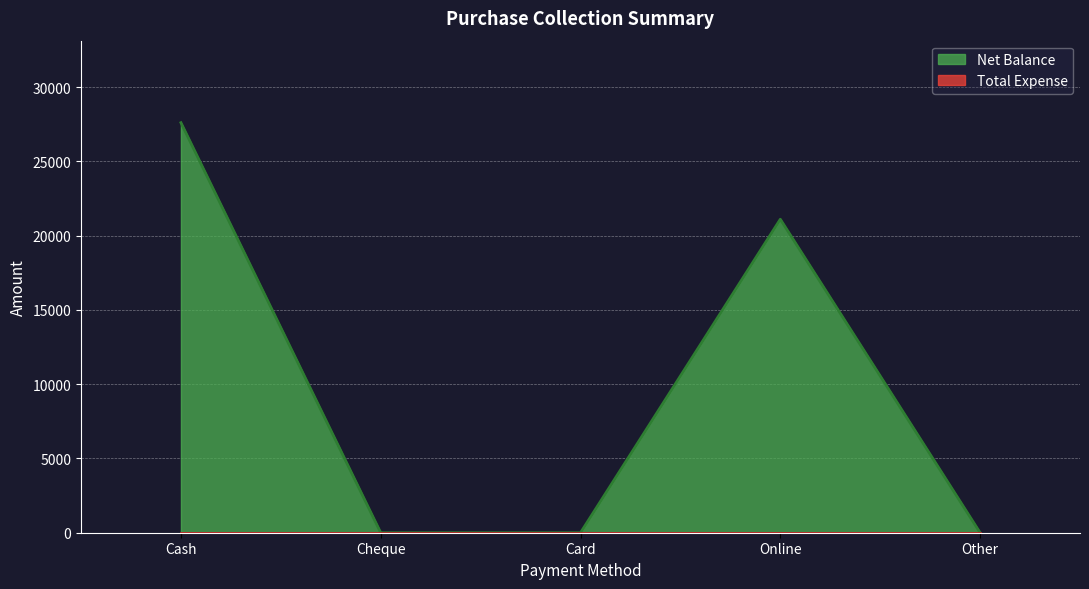

Count the number of data series in this chart.

2